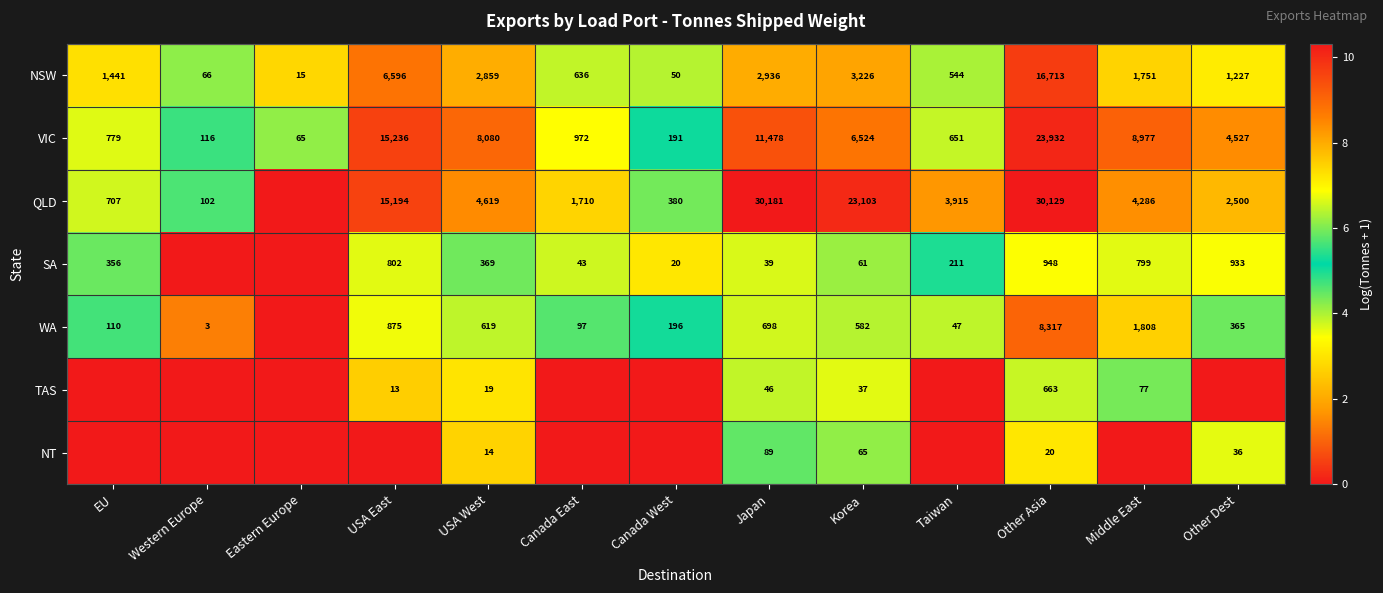

How many distinct data groups are displayed?

7